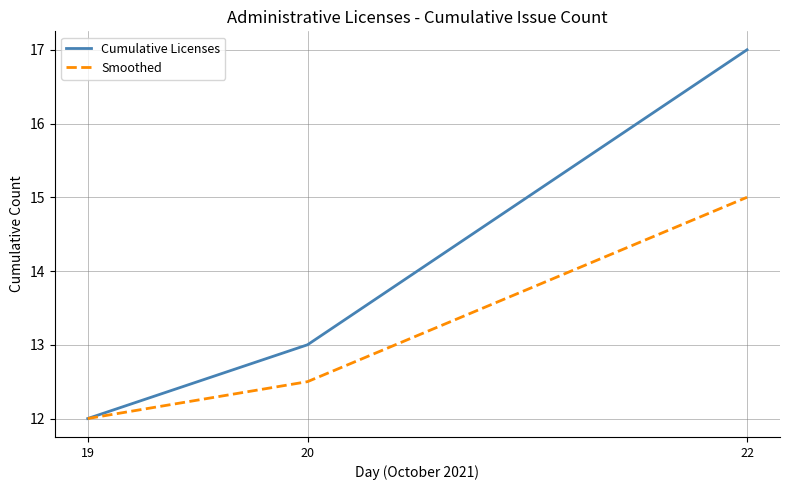

What is the difference between the maximum and minimum values in the Cumulative Licenses series?

5.0